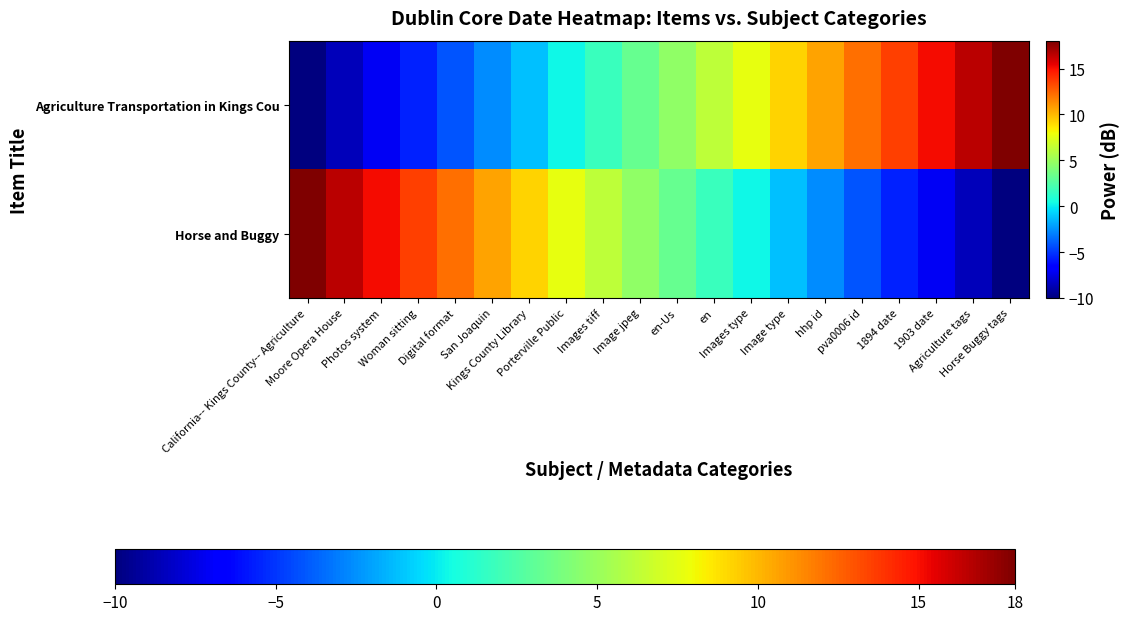

Reading left to right, what are all the values shown in this chart?

Agriculture Transportation in Kings Cou: California-- Kings County-- Agriculture=-10.0	Moore Opera House=-8.5	Photos system=-7.1	Woman sitting=-5.6	Digital format=-4.1	San Joaquin=-2.6	Kings County Library=-1.2	Porterville Public=0.3	Images tiff=1.8	Image jpeg=3.3	en-Us=4.7	en=6.2	Images type=7.7	Image type=9.2	hhp id=10.6	pva0006 id=12.1	1894 date=13.6	1903 date=15.1	Agriculture tags=16.5	Horse Buggy tags=18.0
Horse and Buggy: California-- Kings County-- Agriculture=18.0	Moore Opera House=16.5	Photos system=15.1	Woman sitting=13.6	Digital format=12.1	San Joaquin=10.6	Kings County Library=9.2	Porterville Public=7.7	Images tiff=6.2	Image jpeg=4.7	en-Us=3.3	en=1.8	Images type=0.3	Image type=-1.2	hhp id=-2.6	pva0006 id=-4.1	1894 date=-5.6	1903 date=-7.1	Agriculture tags=-8.5	Horse Buggy tags=-10.0